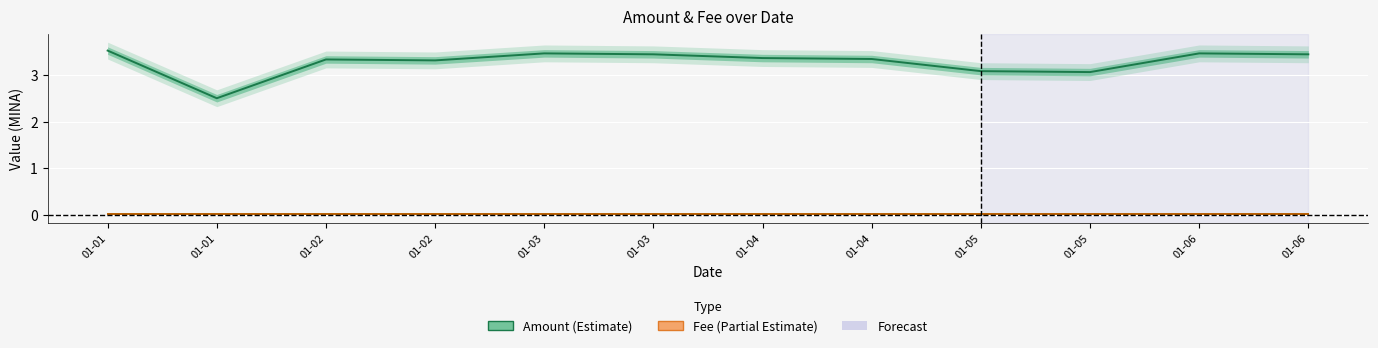

Reading right to left, list all the values displayed in this chart.

Amount: 3.4	3.5	3.1	3.1	3.3	3.4	3.4	3.5	3.3	3.3	2.5	3.5
Fee: 0.0	0.0	0.0	0.0	0.0	0.0	0.0	0.0	0.0	0.0	0.0	0.0